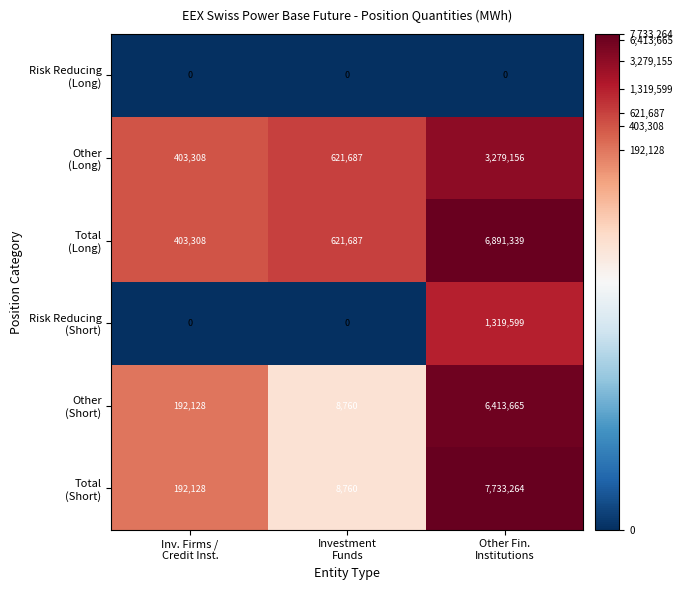

At which category is the sum across all series the highest?

Other Fin.
Institutions